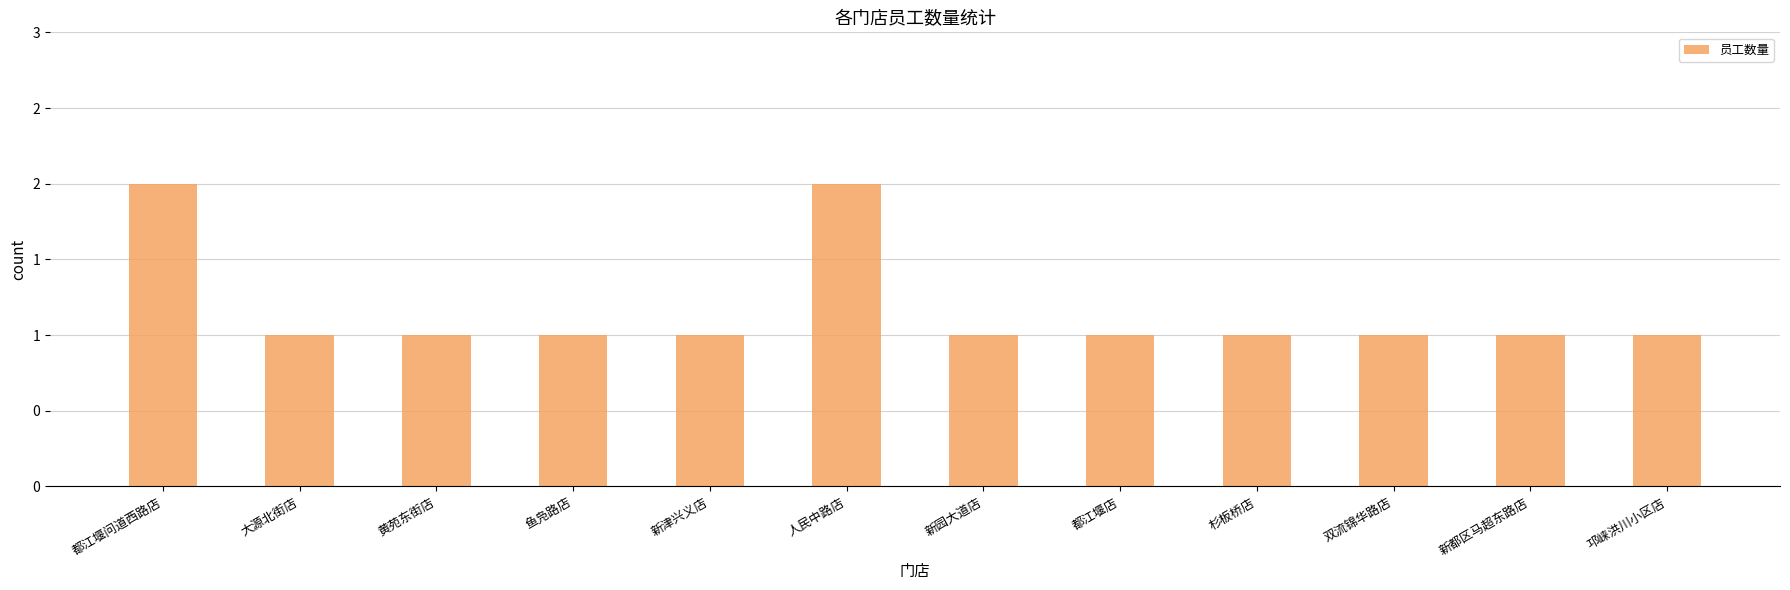

What is the label of the 5th bar from the left?

新津兴义店